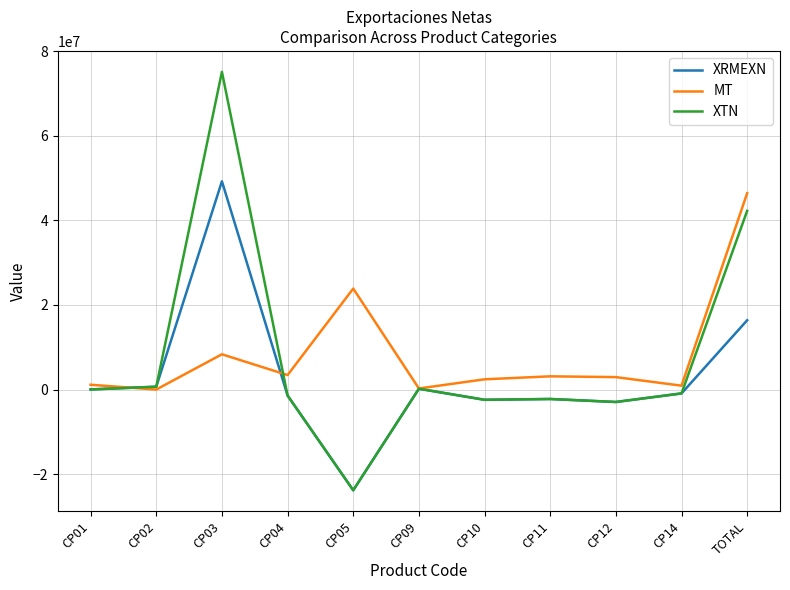

What is the total value across all series at CP11?

-1341414